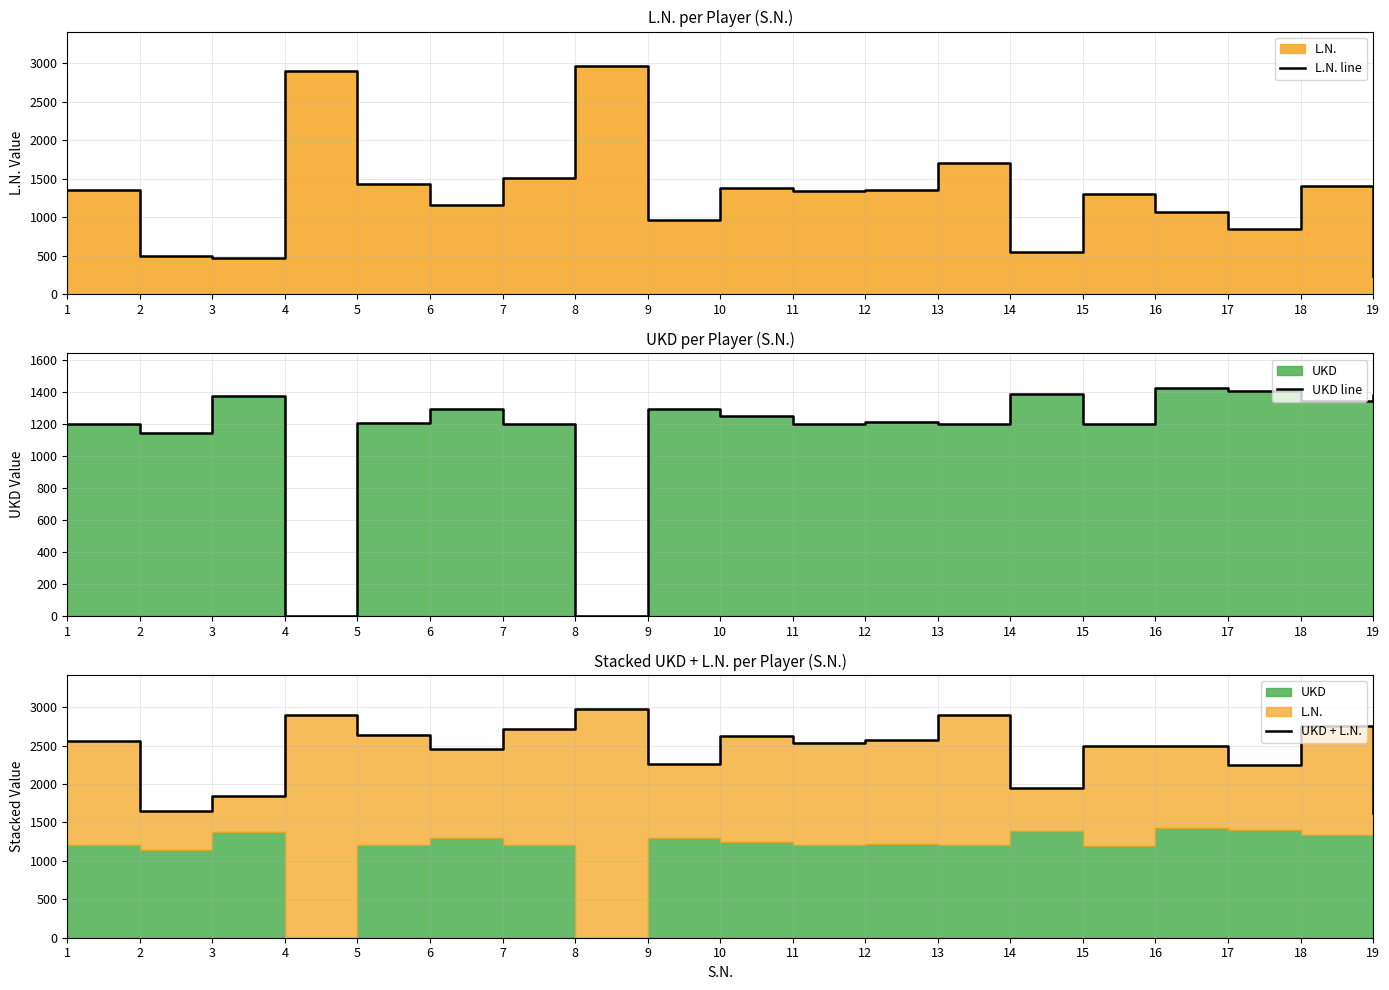

In UKD line, how many points are lower than both neighbors (excluding endpoints)?

7